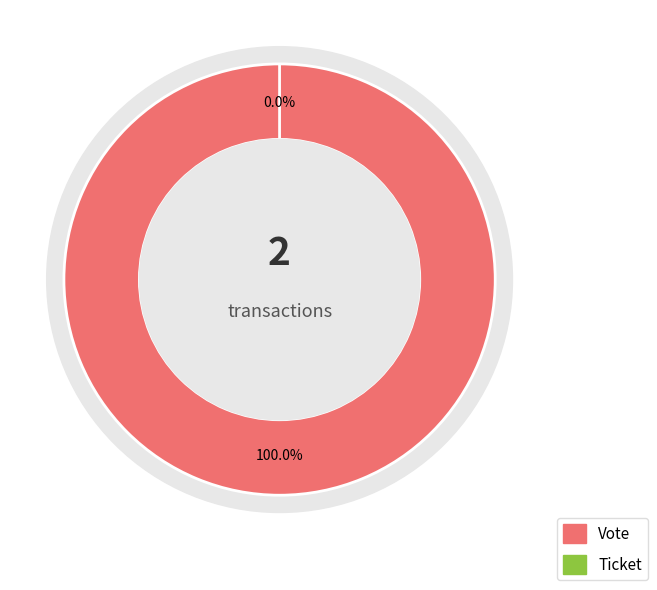

Combined, do Ticket and Vote account for over 50%?

Yes